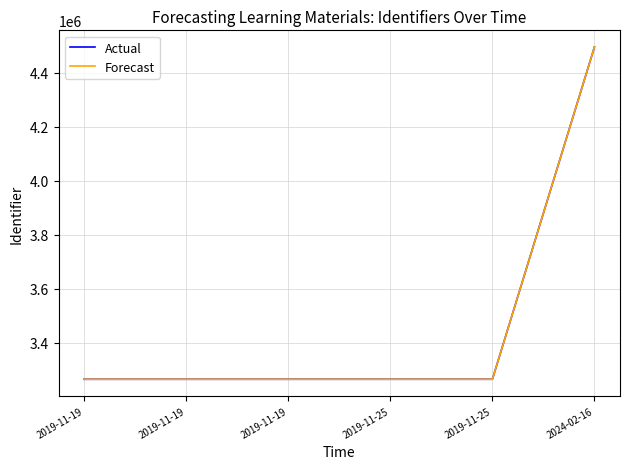

The Forecast series shows 3264590 at 2019-11-19. True or false?

True